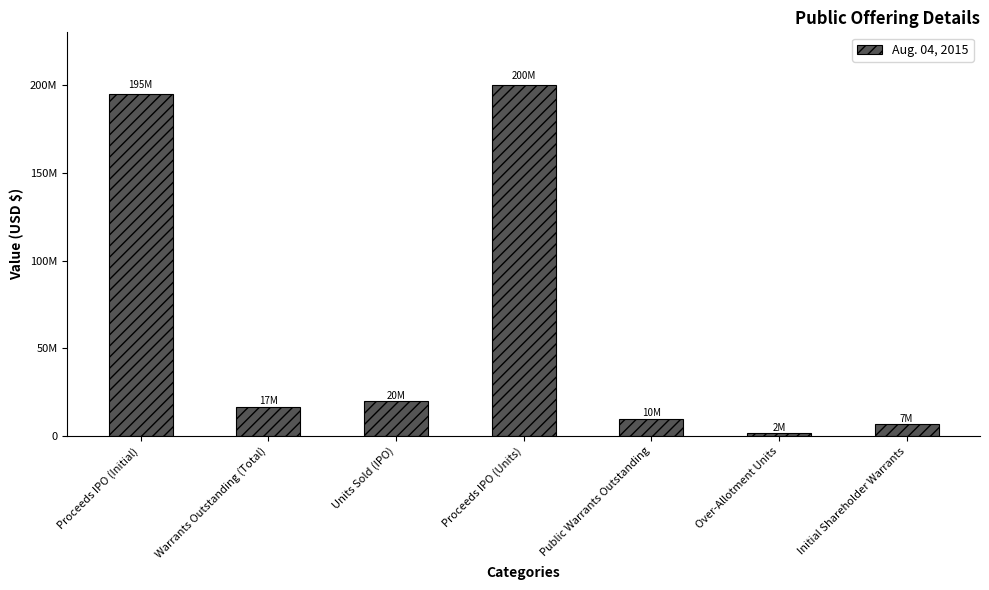

List the labels in order of value, smallest first.

Over-Allotment Units, Initial Shareholder Warrants, Public Warrants Outstanding, Warrants Outstanding (Total), Units Sold (IPO), Proceeds IPO (Initial), Proceeds IPO (Units)